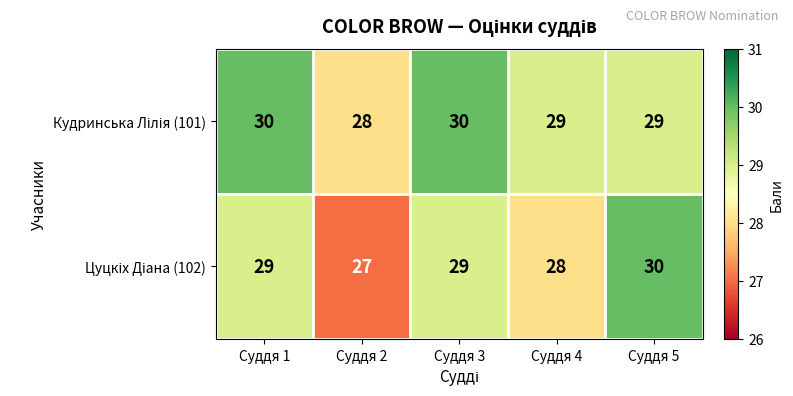

What is the total value across all series at Суддя 2?

55